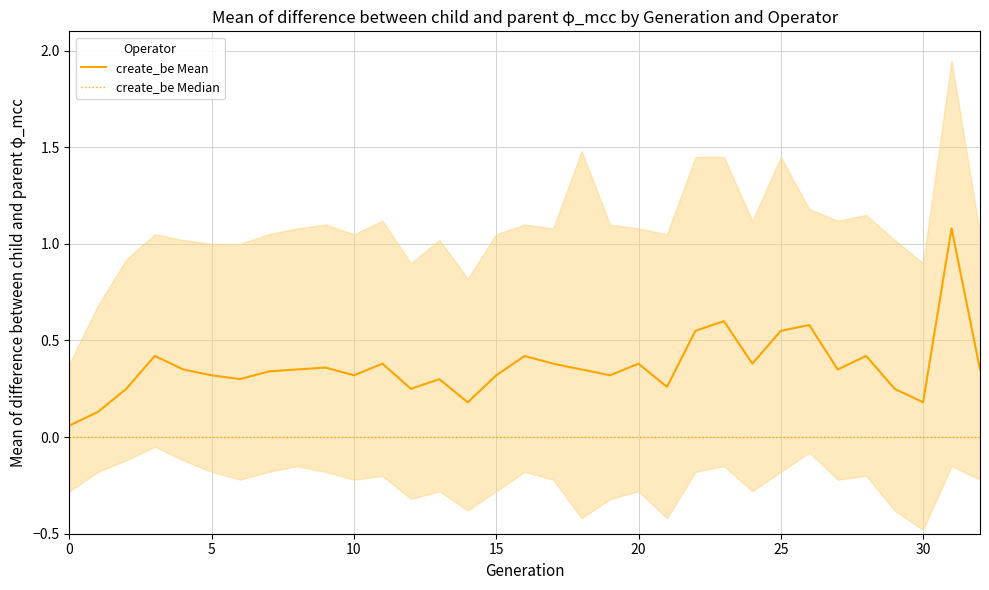

True or false: create_be Mean has a value of 0.2 at 10.

False